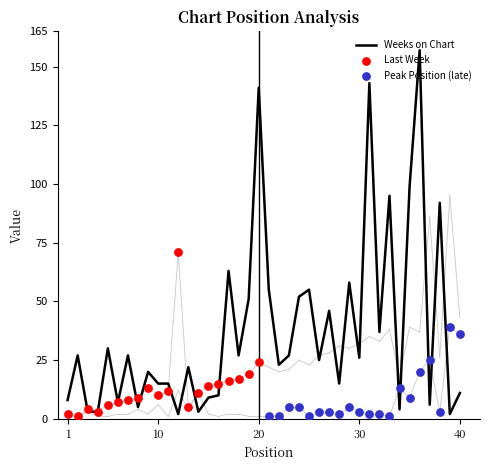

What is the total value across all series at 35?

147